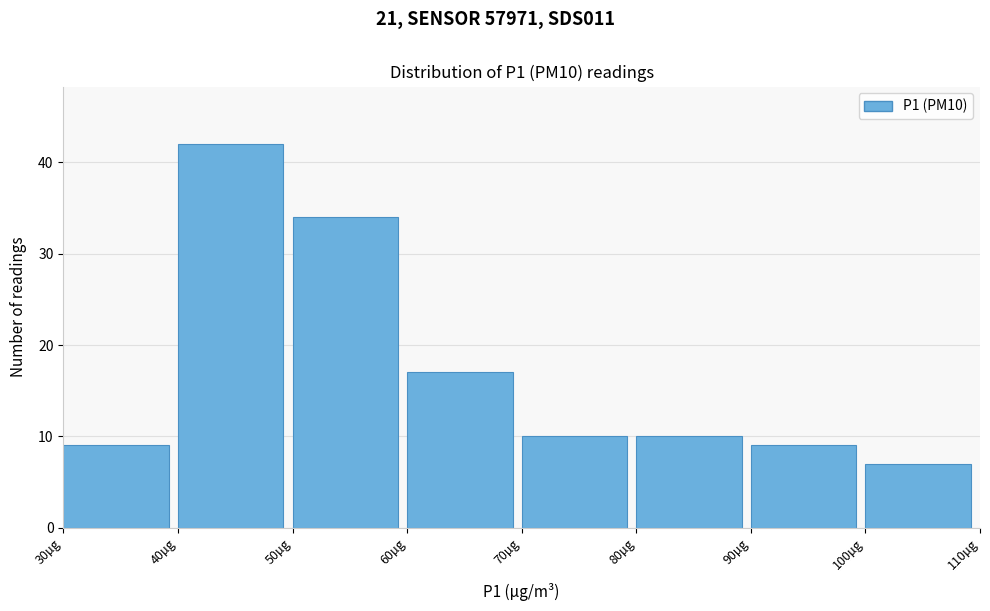

Which range on the x-axis has the tallest bar?

40 to 50